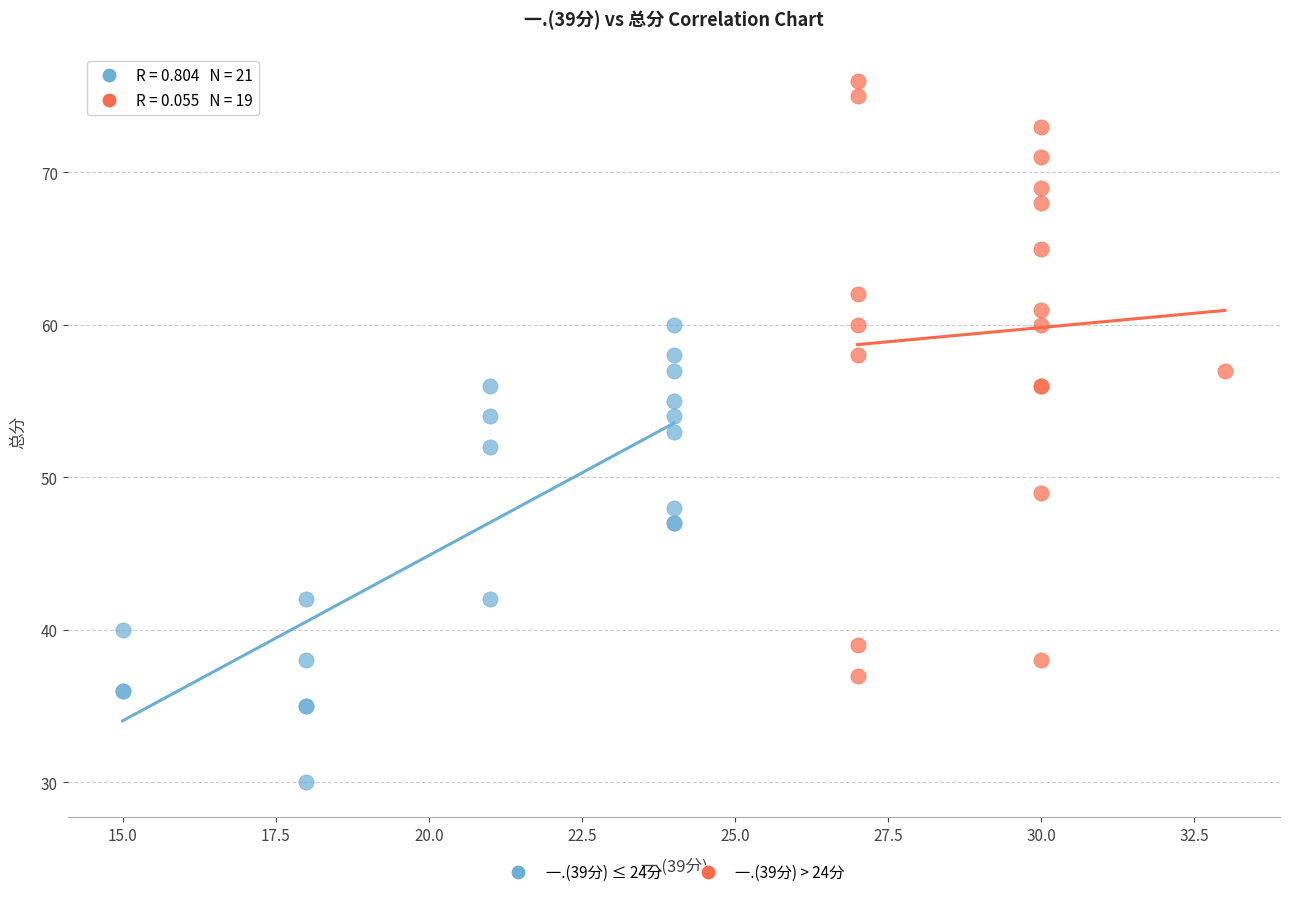

Which series has the widest spread of Y values?

一.(39分) > 24分